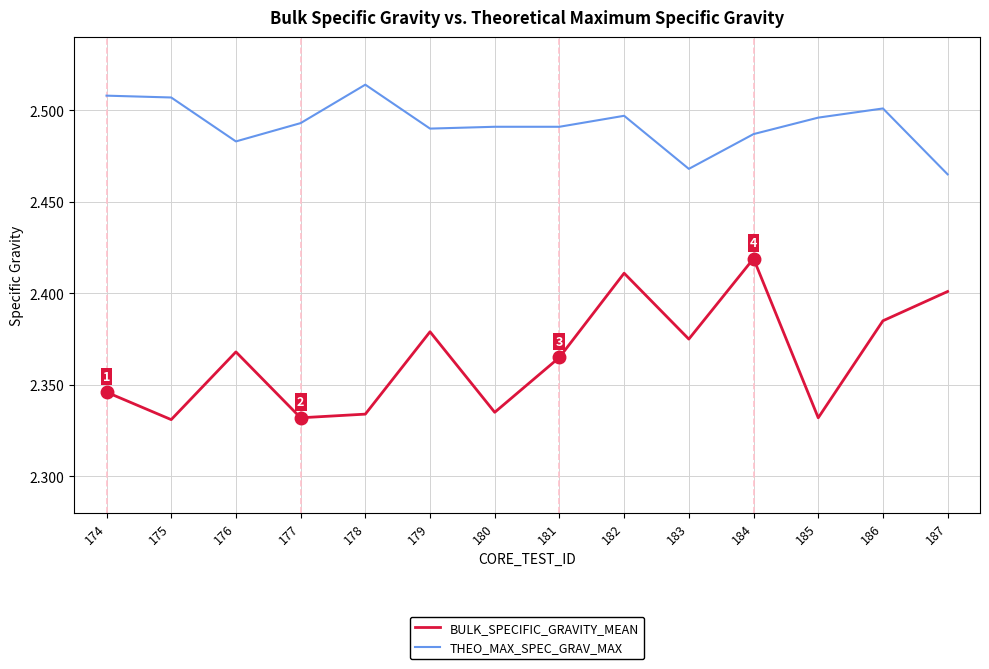

In BULK_SPECIFIC_GRAVITY_MEAN, how many points are higher than both neighbors (excluding endpoints)?

4